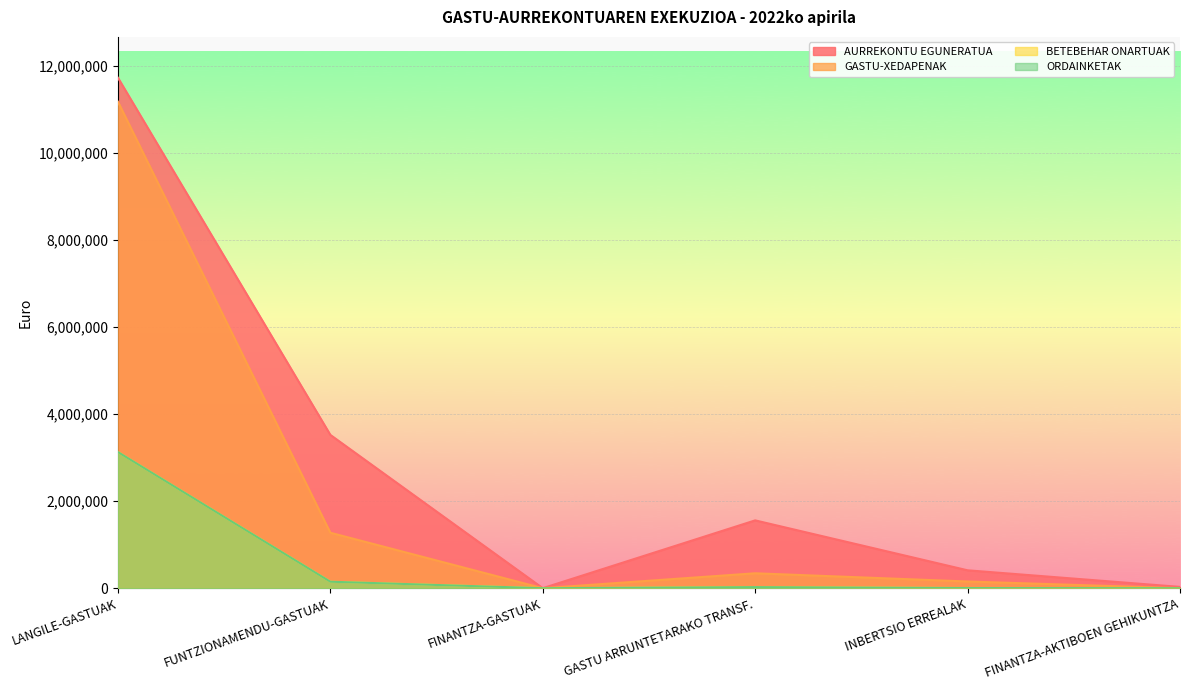

What is the difference between the maximum and second lowest values in the AURREKONTU EGUNERATUA series?

11703919.0